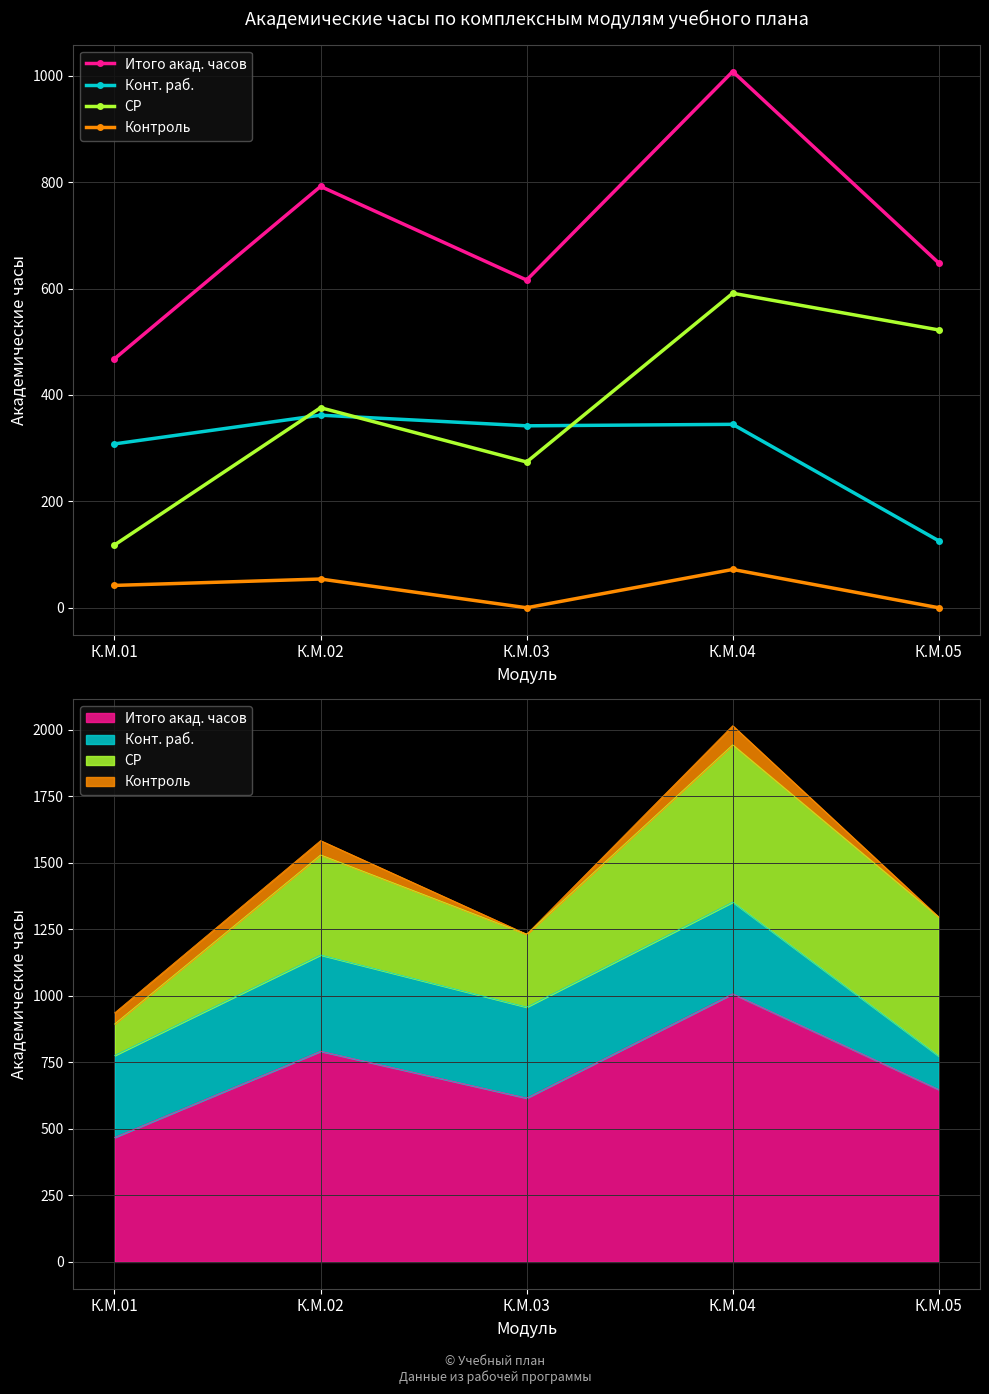

The value of Итого акад. часов at К.М.05 is 648.0. True or false?

True